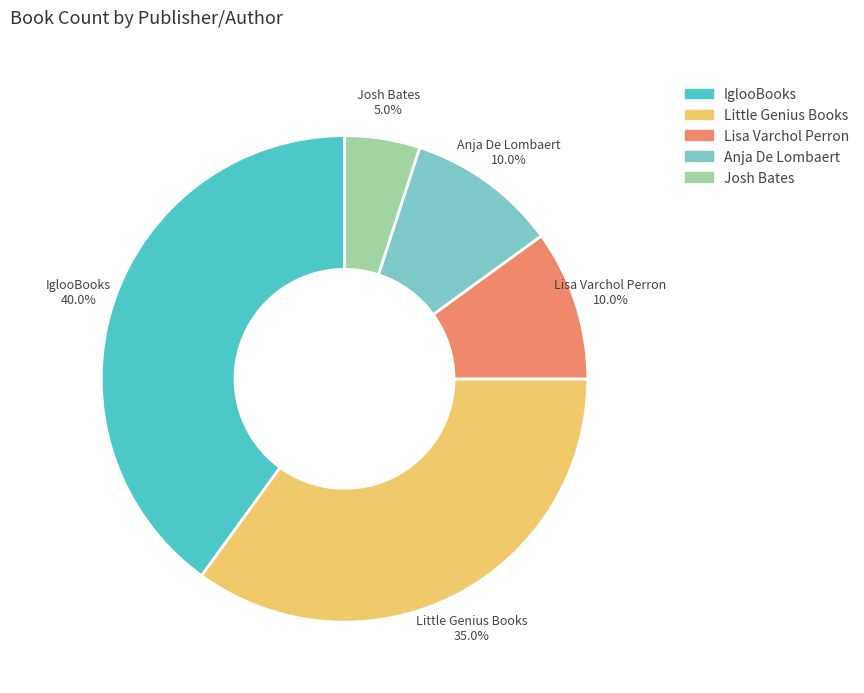

How many slices are in this pie chart?

5